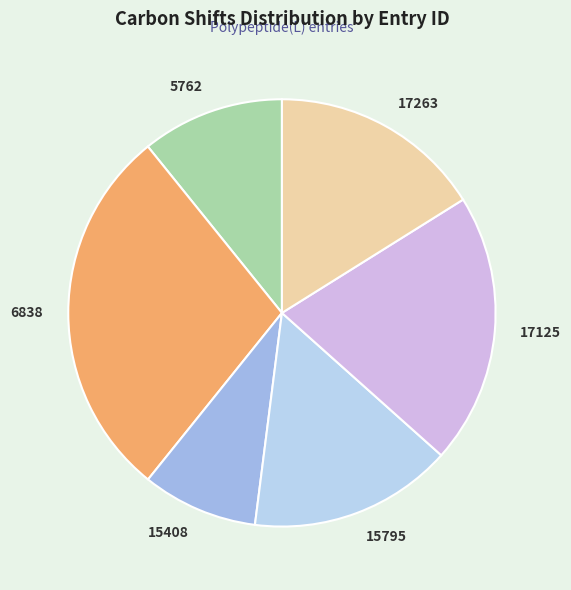

The 5762 slice represents 11% of the pie. True or false?

True